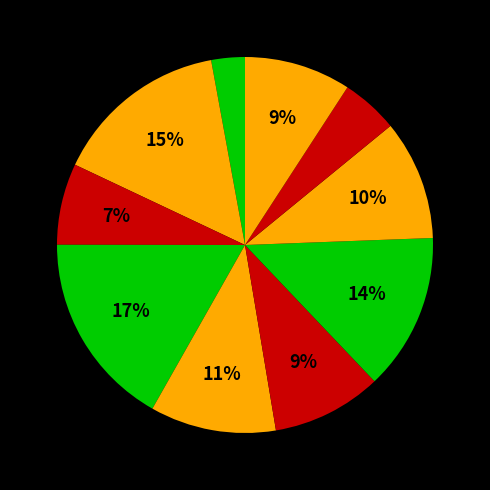

Rank the categories by value from lowest to highest.

SD ISLAM AL-FATAH, SDN SITU ENDAH, SD N LEMBURSITU, SDN SITUGEDE, SD NEGERI NANGGERANG, SDN SINDANGSARI, SD NEGERI KIBITAY, SDN CIKUNDUL, SD N CIPANENGAH CBM, SD NEGERI CICADAS